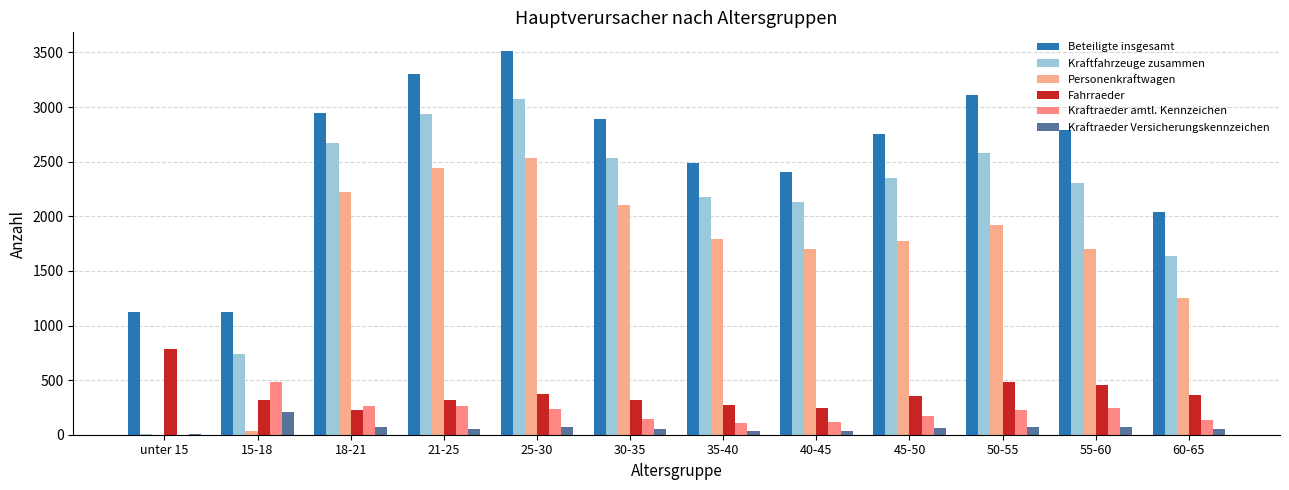

Are the bars horizontal?

No